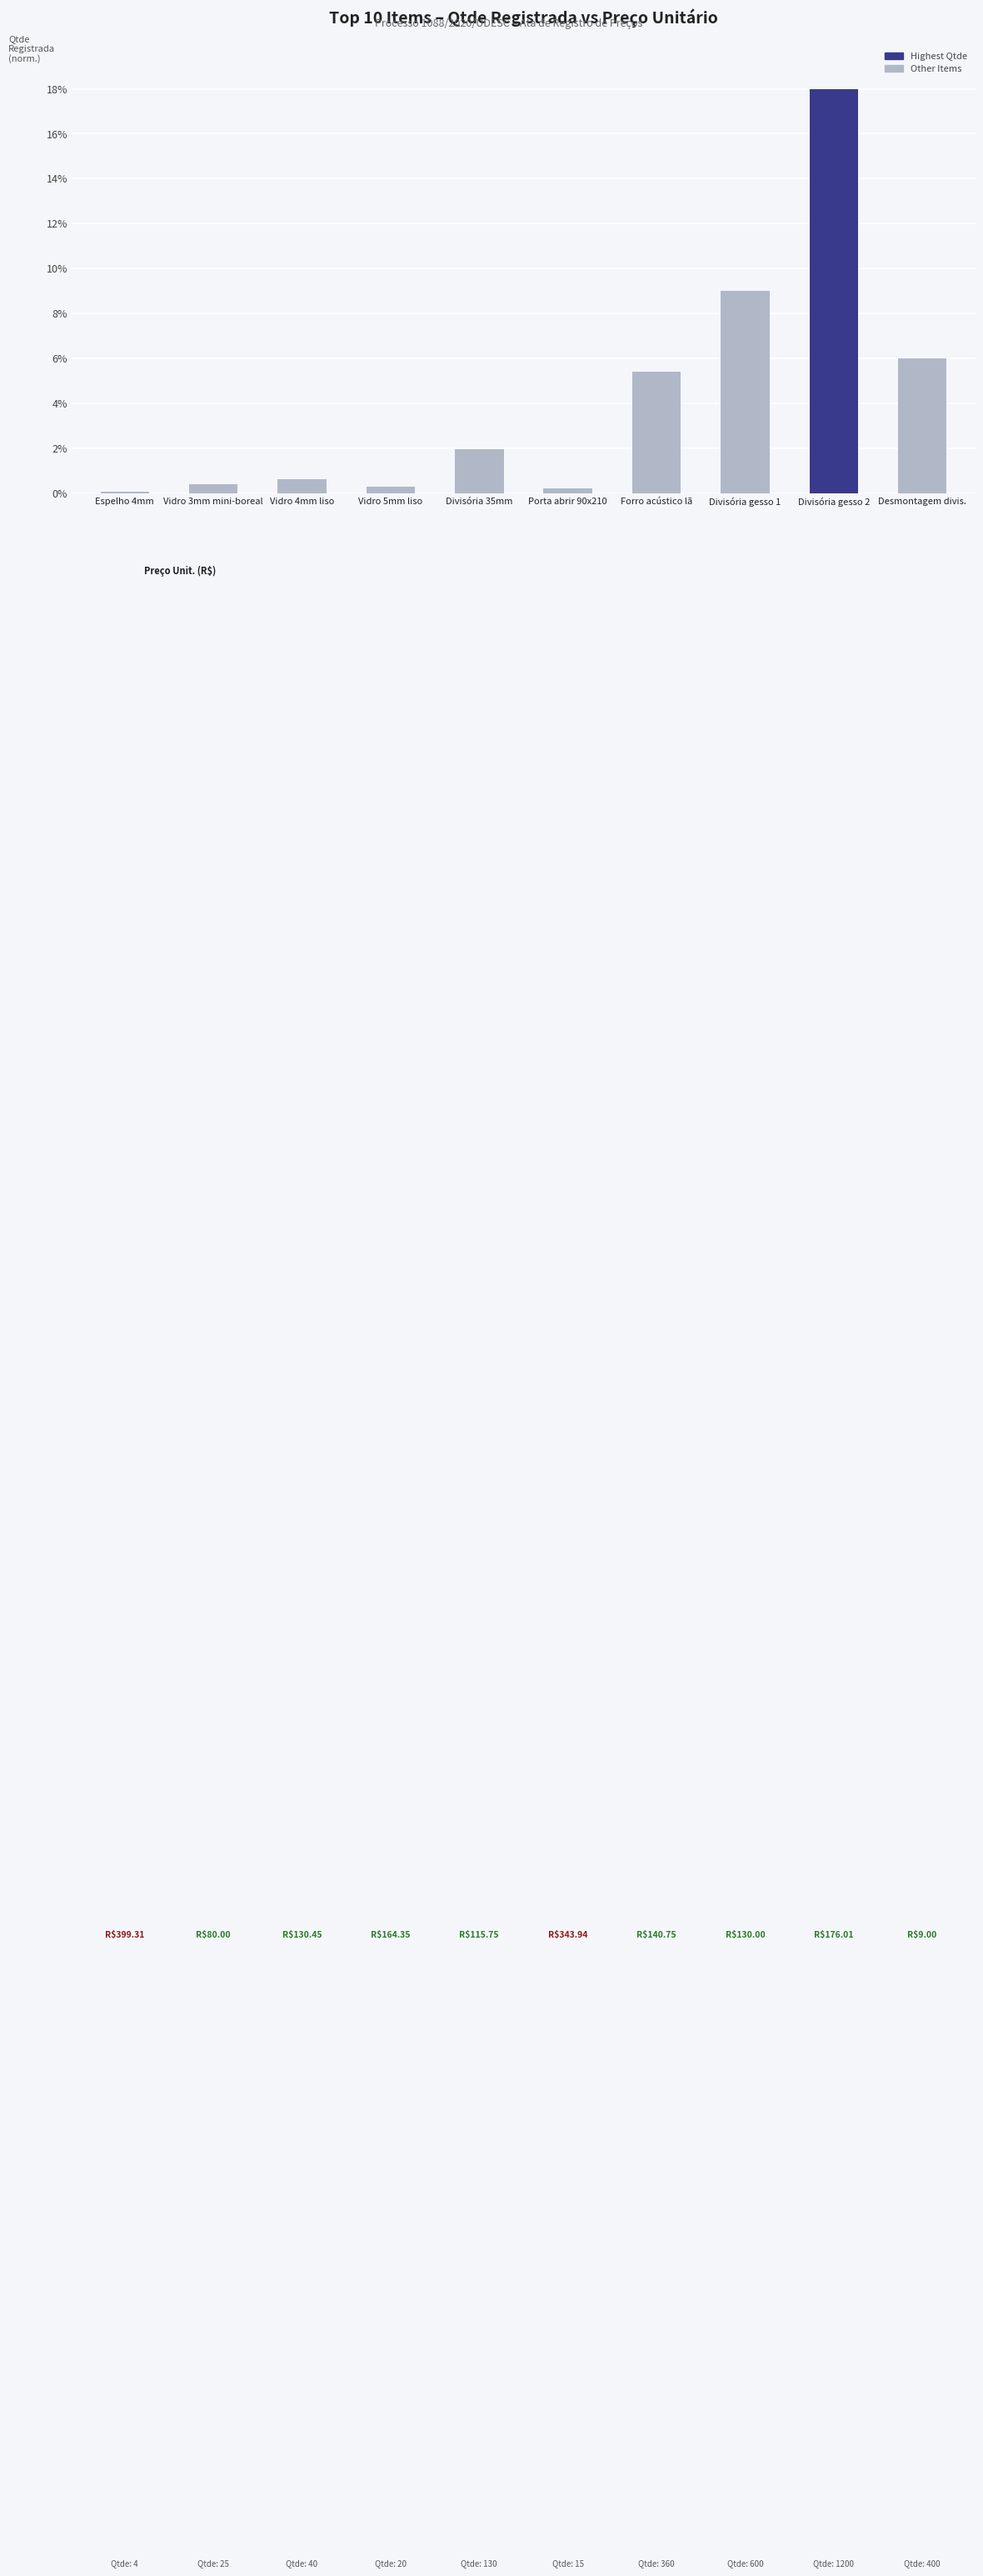

What is the average value?

4.2